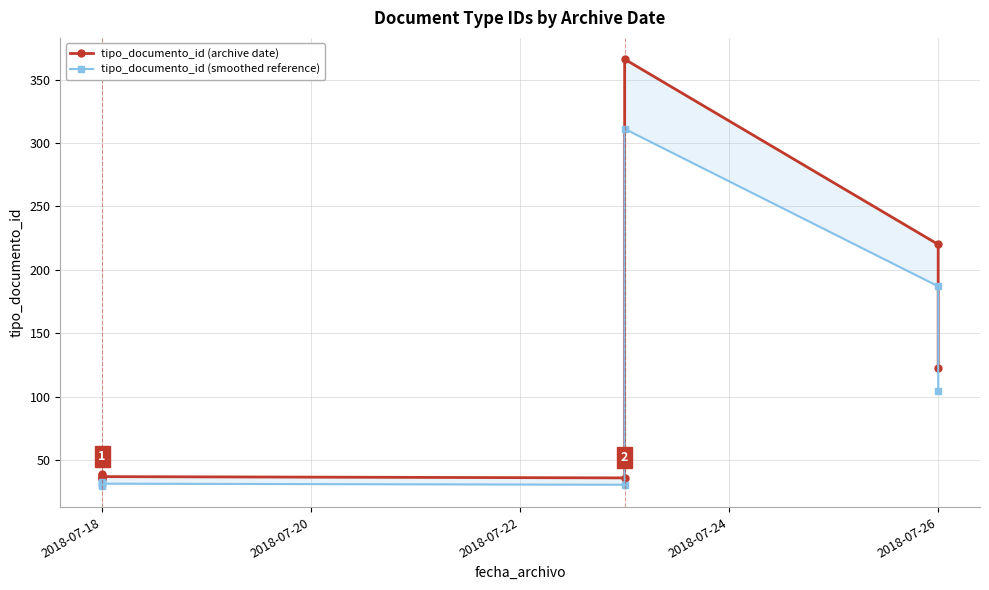

What is the difference between the highest and lowest values at 2018-07-18?

5.2